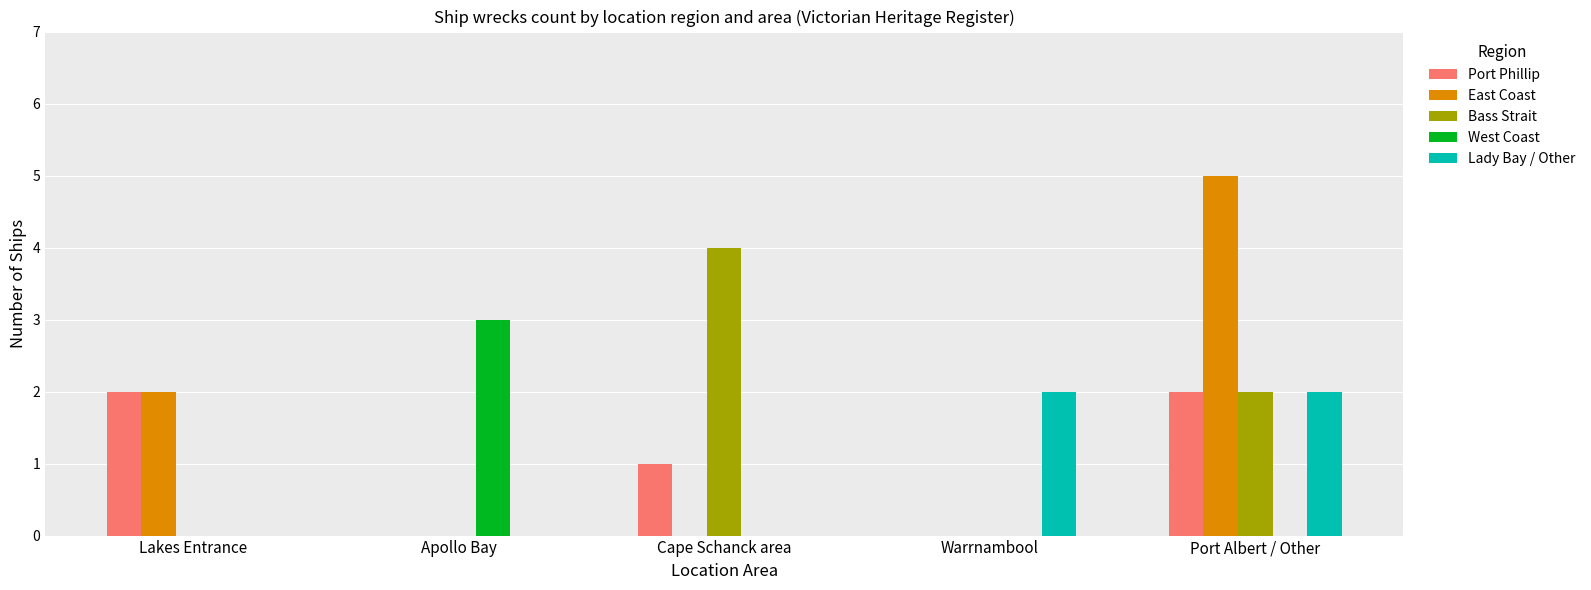

What is the sum of all West Coast values?

3